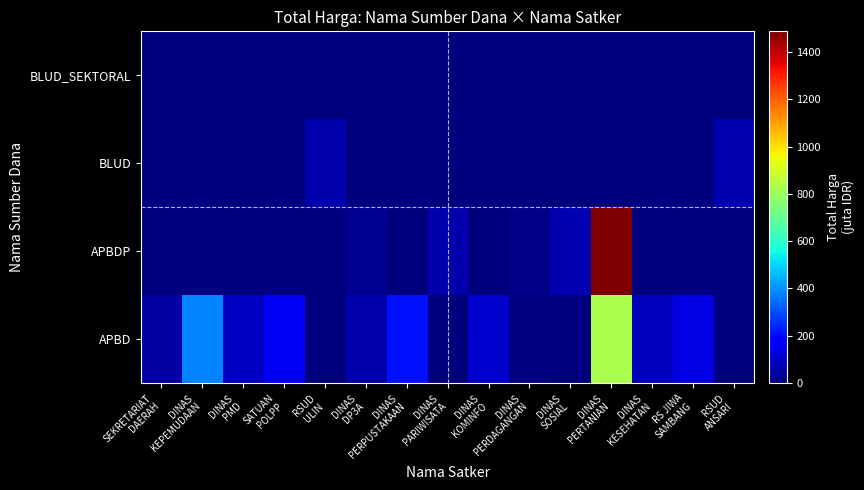

Reading right to left, list all the values displayed in this chart.

APBD: RSUD
ANSARI=0.0	RS JIWA
SAMBANG=132.6	DINAS
KESEHATAN=82.1	DINAS
PERTANIAN=826.1	DINAS
SOSIAL=0.0	DINAS
PERDAGANGAN=11.1	DINAS
KOMINFO=100.0	DINAS
PARIWISATA=0.0	DINAS
PERPUSTAKAAN=210.1	DINAS
DP3A=62.5	RSUD
ULIN=0.0	SATUAN
POLPP=152.5	DINAS
PMD=87.9	DINAS
KEPEMUDAAN=379.1	SEKRETARIAT
DAERAH=51.8
APBDP: RSUD
ANSARI=0.0	RS JIWA
SAMBANG=0.0	DINAS
KESEHATAN=0.0	DINAS
PERTANIAN=1486.8	DINAS
SOSIAL=65.0	DINAS
PERDAGANGAN=14.8	DINAS
KOMINFO=0.0	DINAS
PARIWISATA=59.4	DINAS
PERPUSTAKAAN=5.1	DINAS
DP3A=25.2	RSUD
ULIN=0.0	SATUAN
POLPP=0.0	DINAS
PMD=0.0	DINAS
KEPEMUDAAN=0.0	SEKRETARIAT
DAERAH=0.0
BLUD: RSUD
ANSARI=66.9	RS JIWA
SAMBANG=0.0	DINAS
KESEHATAN=0.0	DINAS
PERTANIAN=0.0	DINAS
SOSIAL=0.0	DINAS
PERDAGANGAN=0.0	DINAS
KOMINFO=0.0	DINAS
PARIWISATA=0.0	DINAS
PERPUSTAKAAN=0.0	DINAS
DP3A=0.0	RSUD
ULIN=62.9	SATUAN
POLPP=0.0	DINAS
PMD=0.0	DINAS
KEPEMUDAAN=0.0	SEKRETARIAT
DAERAH=0.0
BLUD_SEKTORAL: RSUD
ANSARI=0.0	RS JIWA
SAMBANG=0.0	DINAS
KESEHATAN=0.0	DINAS
PERTANIAN=0.0	DINAS
SOSIAL=0.0	DINAS
PERDAGANGAN=0.0	DINAS
KOMINFO=0.0	DINAS
PARIWISATA=0.0	DINAS
PERPUSTAKAAN=0.0	DINAS
DP3A=0.0	RSUD
ULIN=0.0	SATUAN
POLPP=0.0	DINAS
PMD=0.0	DINAS
KEPEMUDAAN=0.0	SEKRETARIAT
DAERAH=0.0